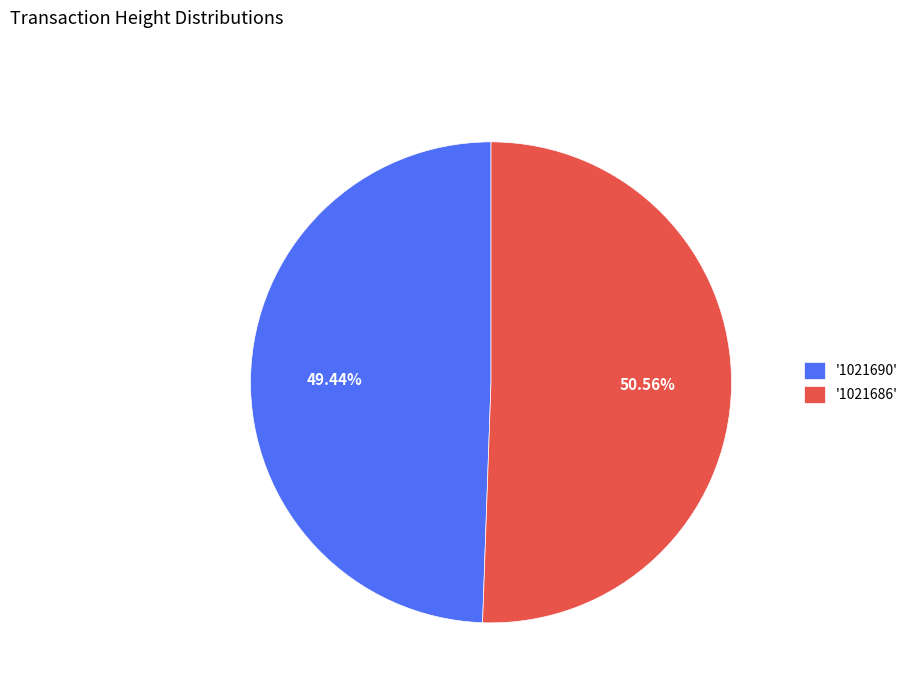

Approximately how many times larger is the value at '1021686' compared to '1021690'?

1.0